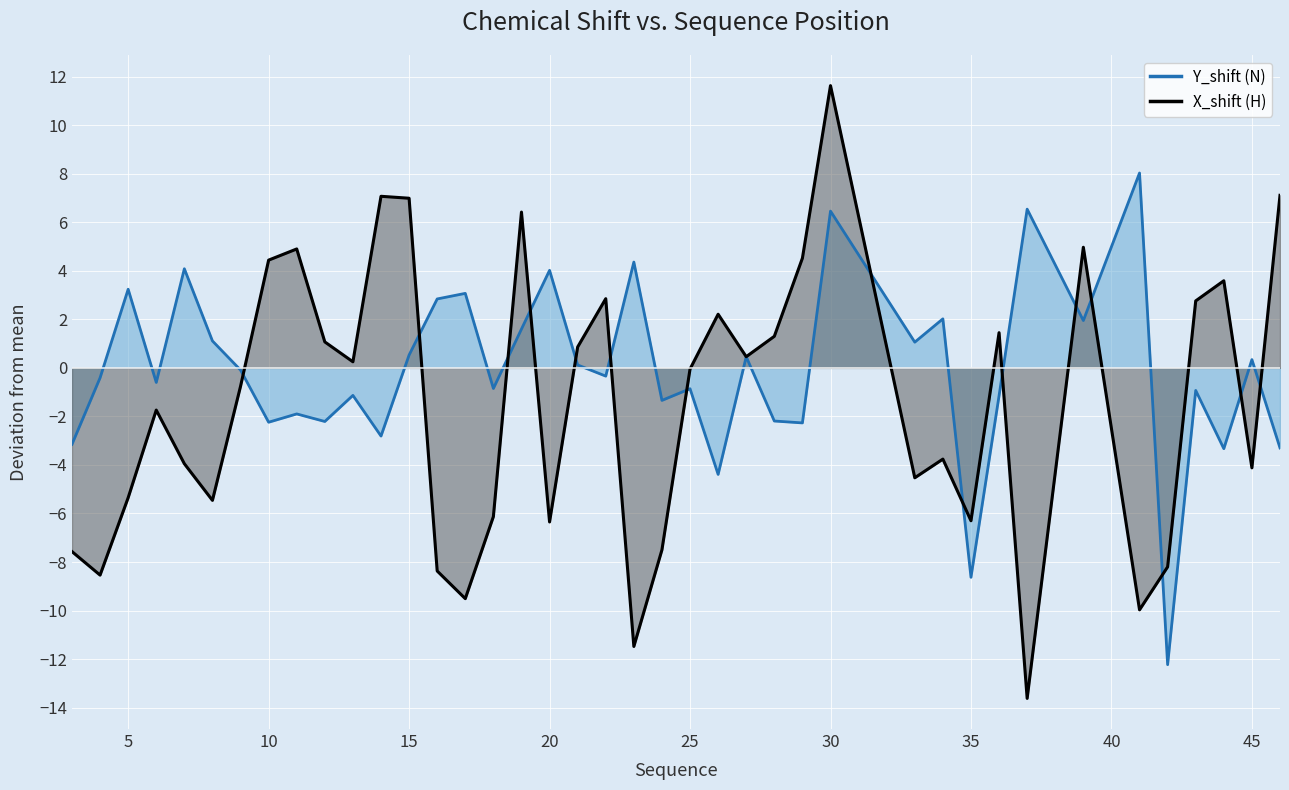

Which series ends up on top after the final intersection of X_shift (H) and Y_shift (N)?

X_shift (H)